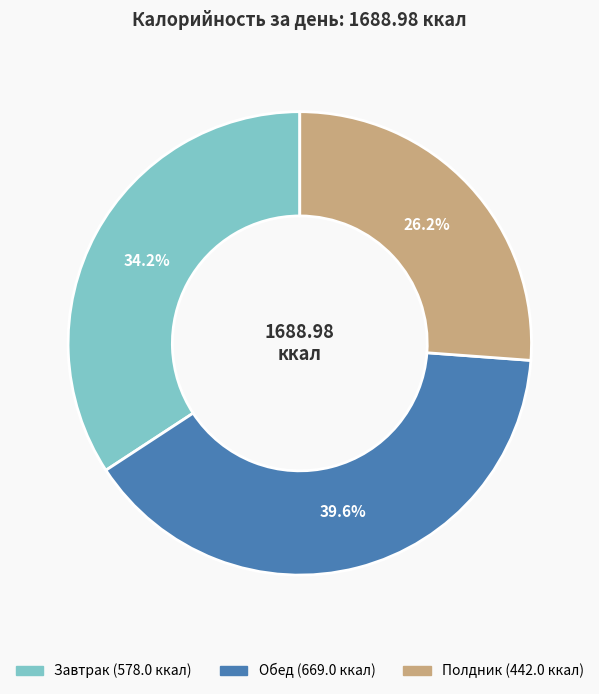

Combined, do Полдник and Обед account for over 50%?

Yes